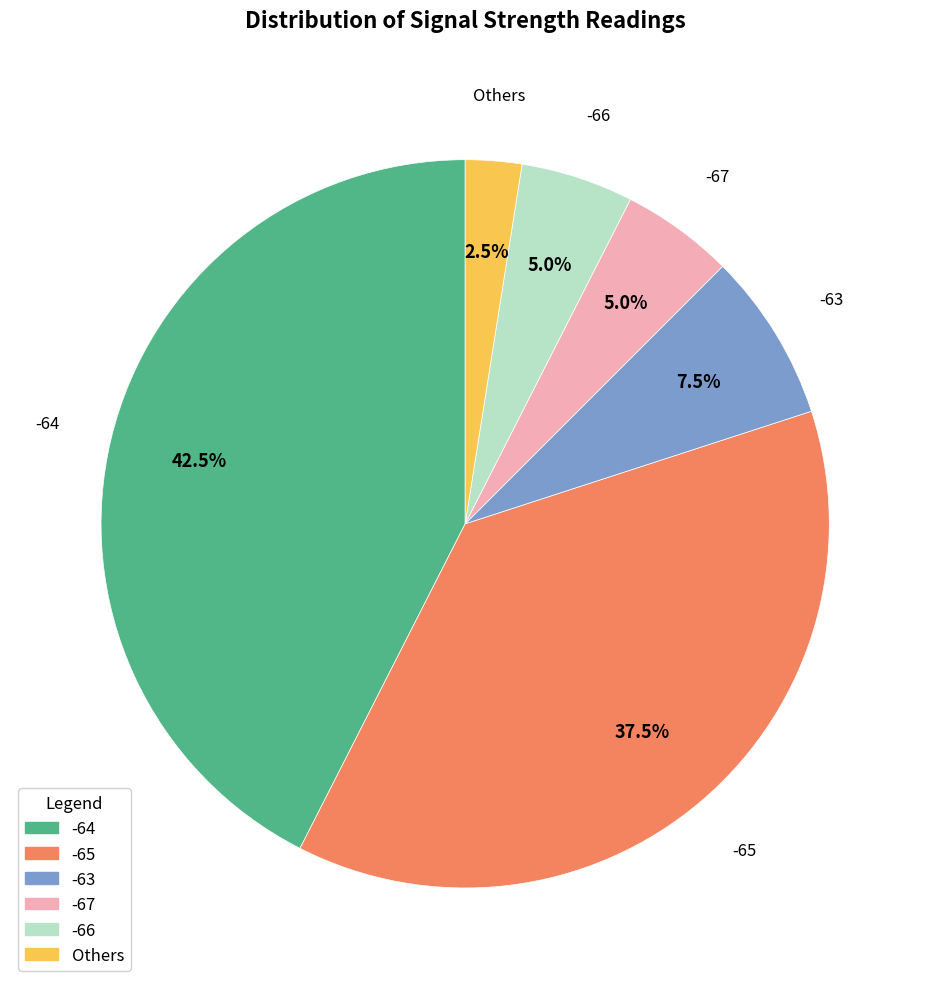

Is there any slice that represents more than half of the pie?

No